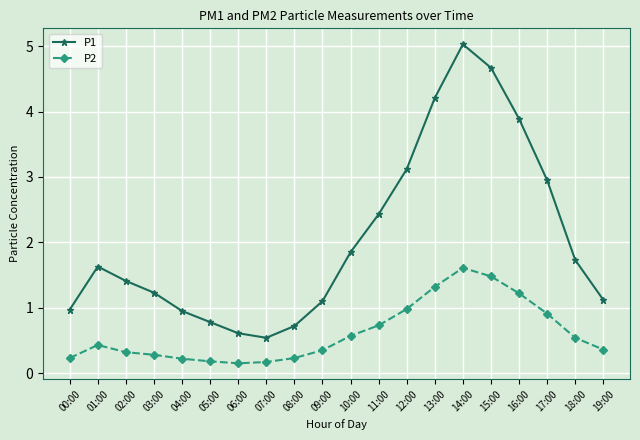

At how many categories does at least one series exceed 1?

14